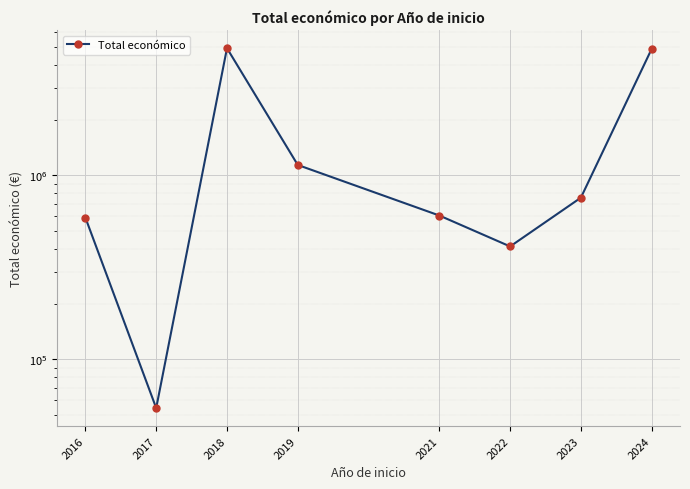

What is the difference between the values at 2018 and 2024?

39071